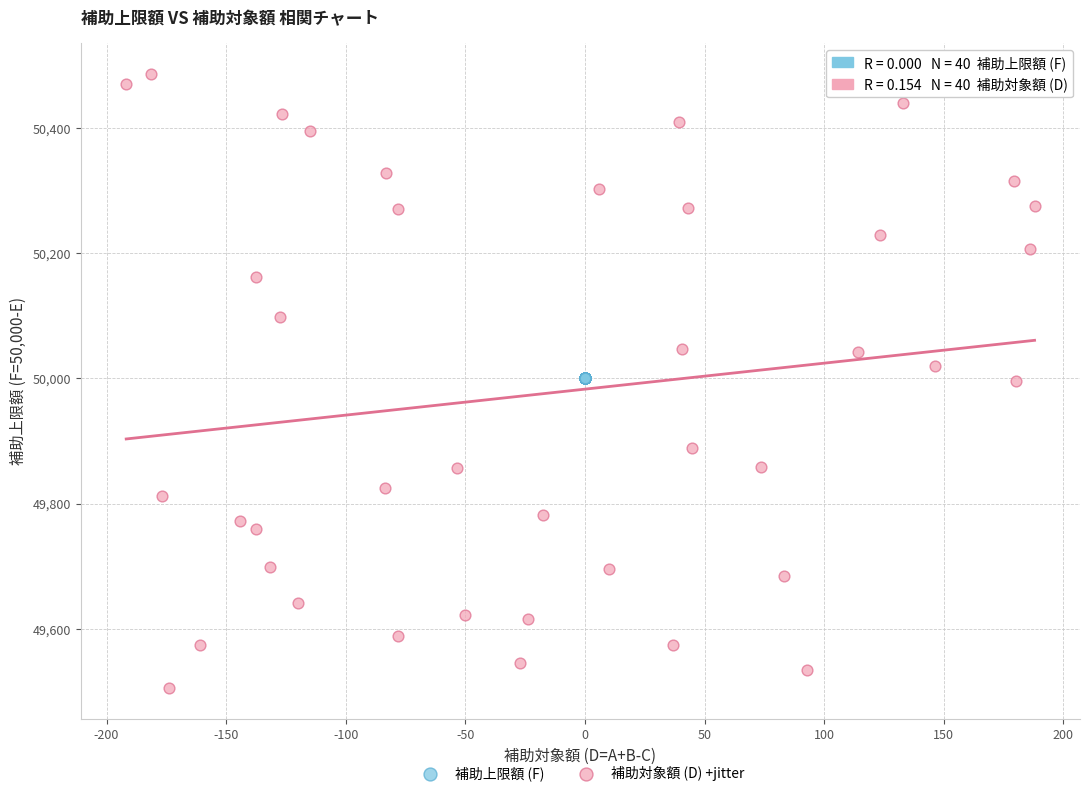

Which series reaches the minimum Y coordinate?

補助対象額 (D) +jitter